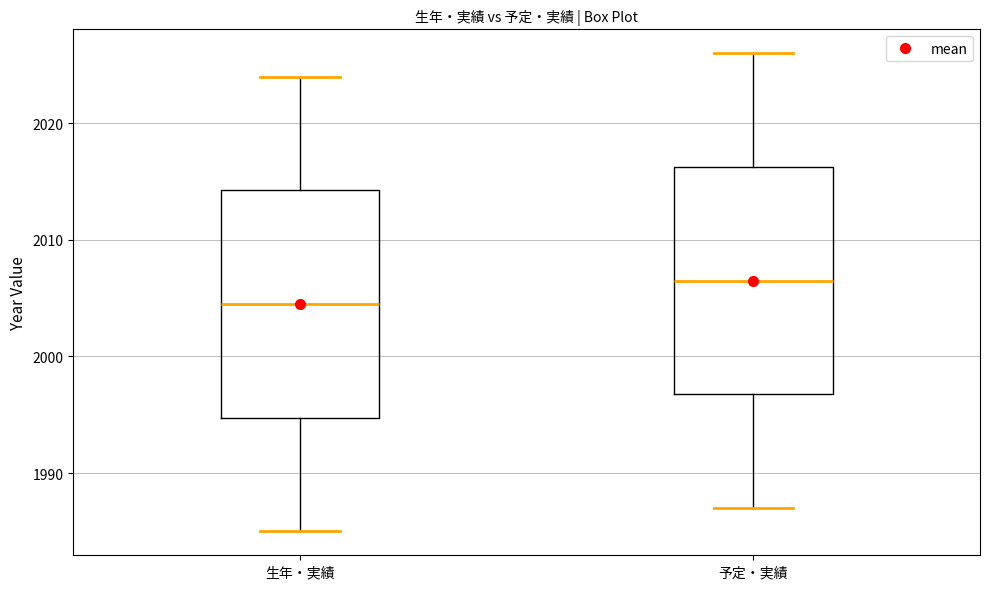

Reading left to right, transcribe this box plot: for each box, give where its median line is, the range the box spans, and where its two whiskers end, as read against the y-axis. The values are not printed on the chart, so give them approximately, as read against the axis.

生年・実績: median 2005, box 1995 to 2014, whiskers 1985 to 2024
予定・実績: median 2007, box 1997 to 2016, whiskers 1987 to 2026